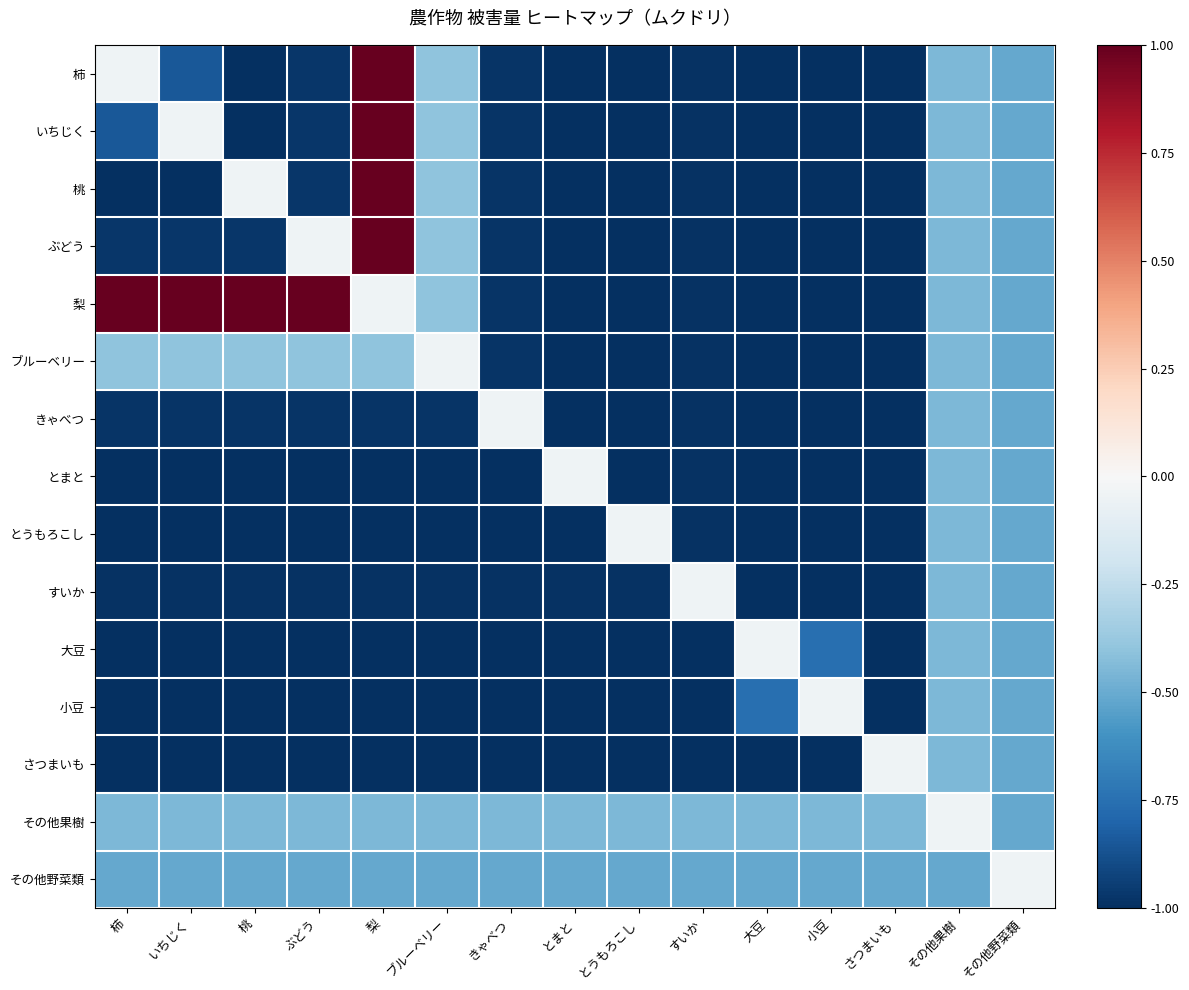

What is the smallest value displayed?

-1.0